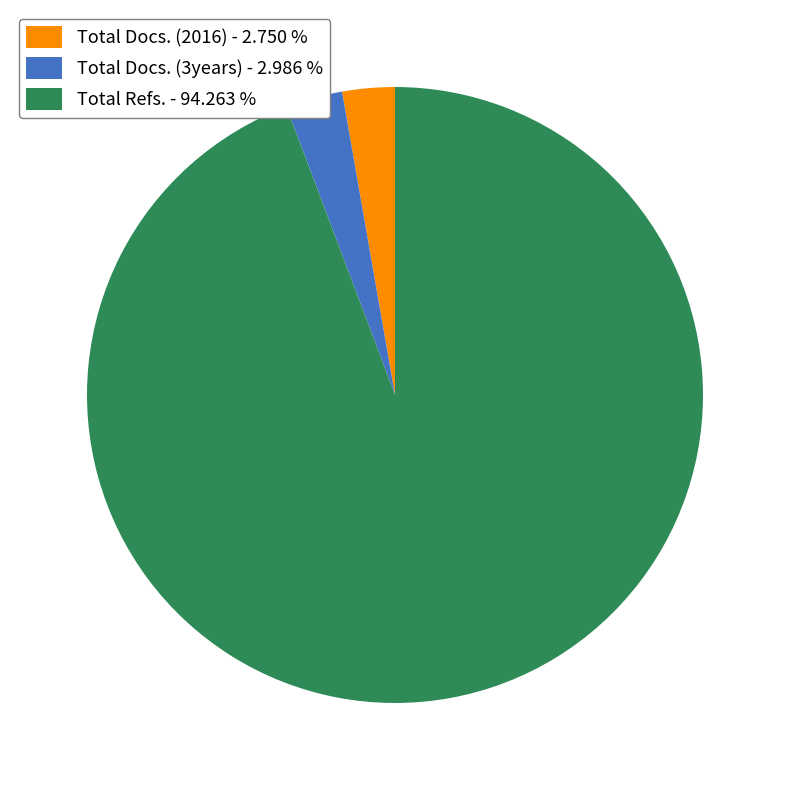

What is the majority slice?

Total Refs. - 94.263 %